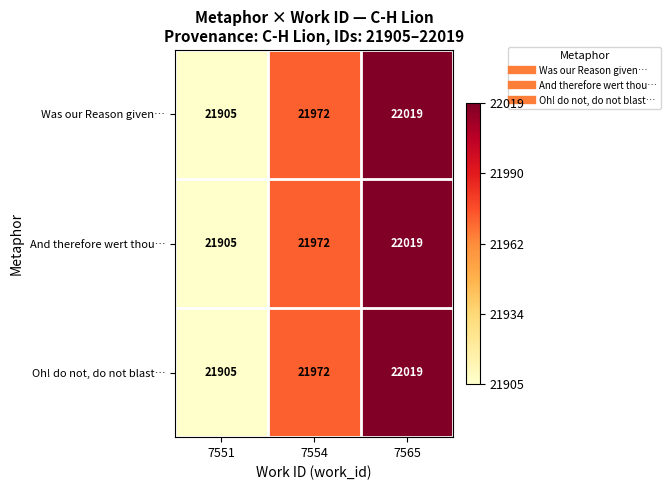

Is the value of And therefore wert thou… at 7551 greater than the value of Oh! do not, do not blast… at 7554?

No